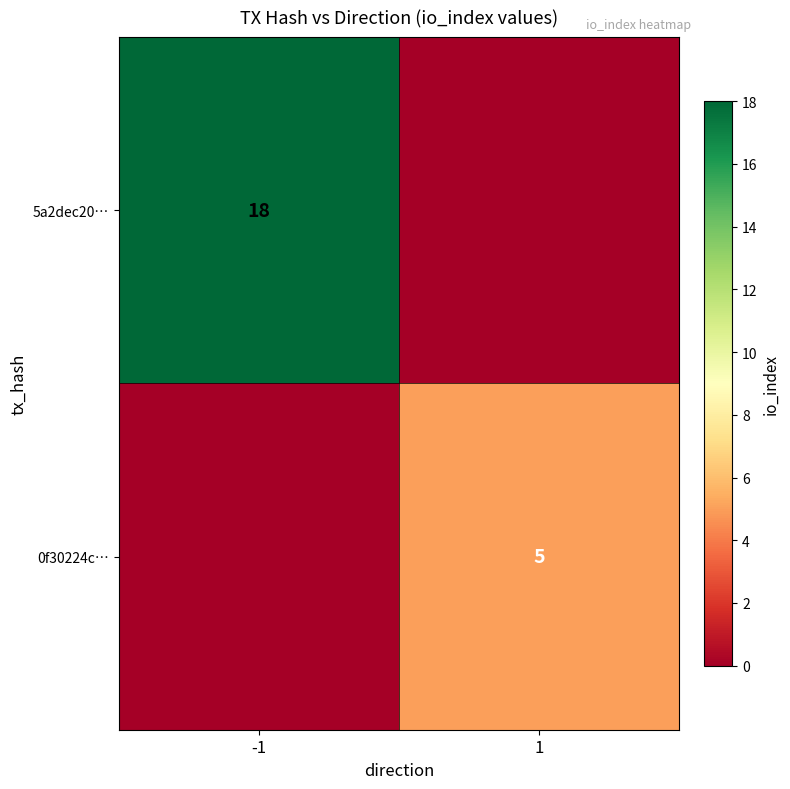

Is it true that 0f30224c… equals 7 at 1?

False